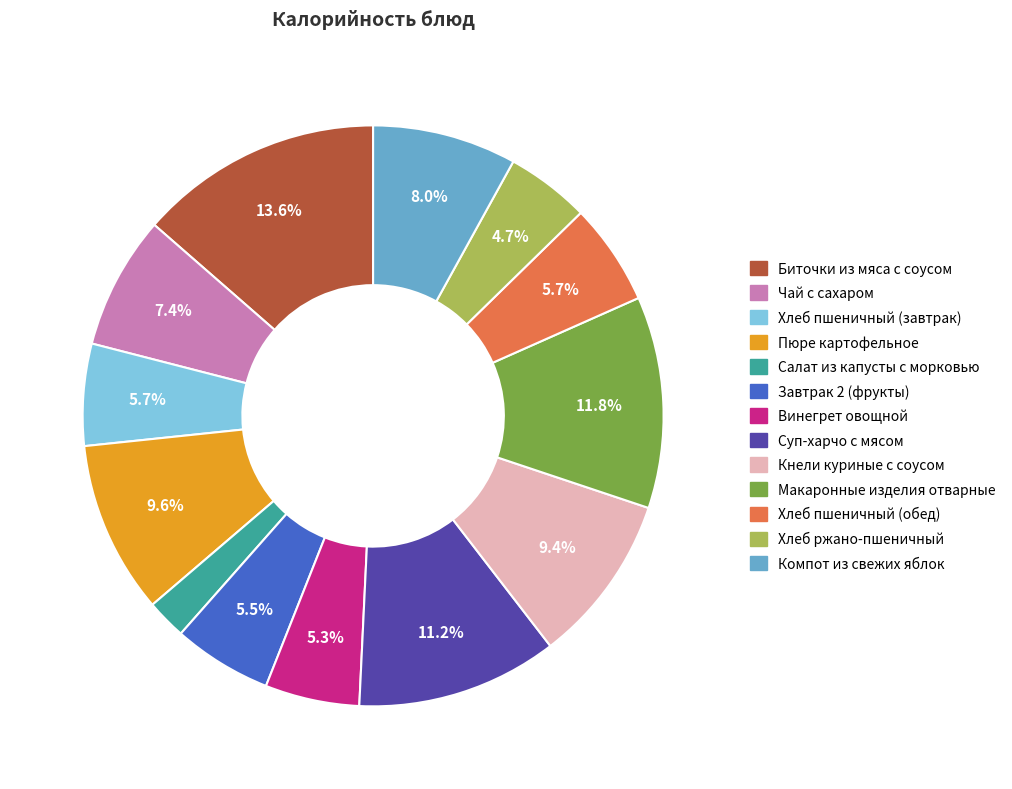

Does any single category account for the majority?

No